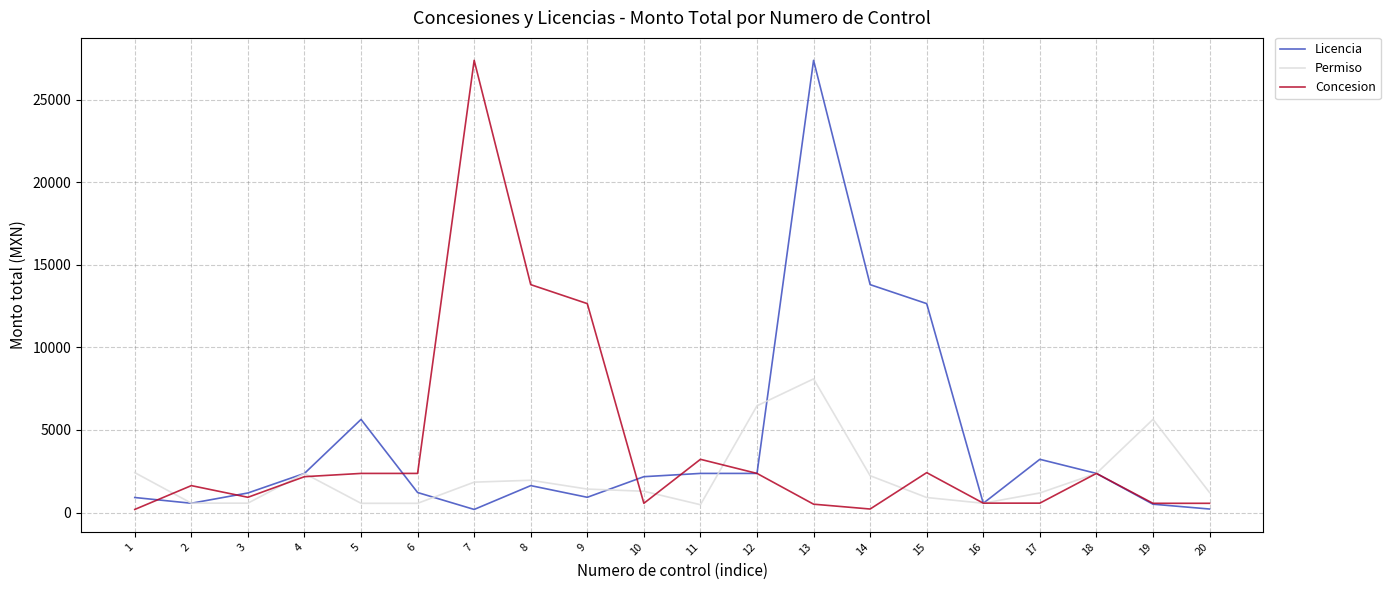

At 3, list the series in order from largest to smallest.

Licencia, Concesion, Permiso